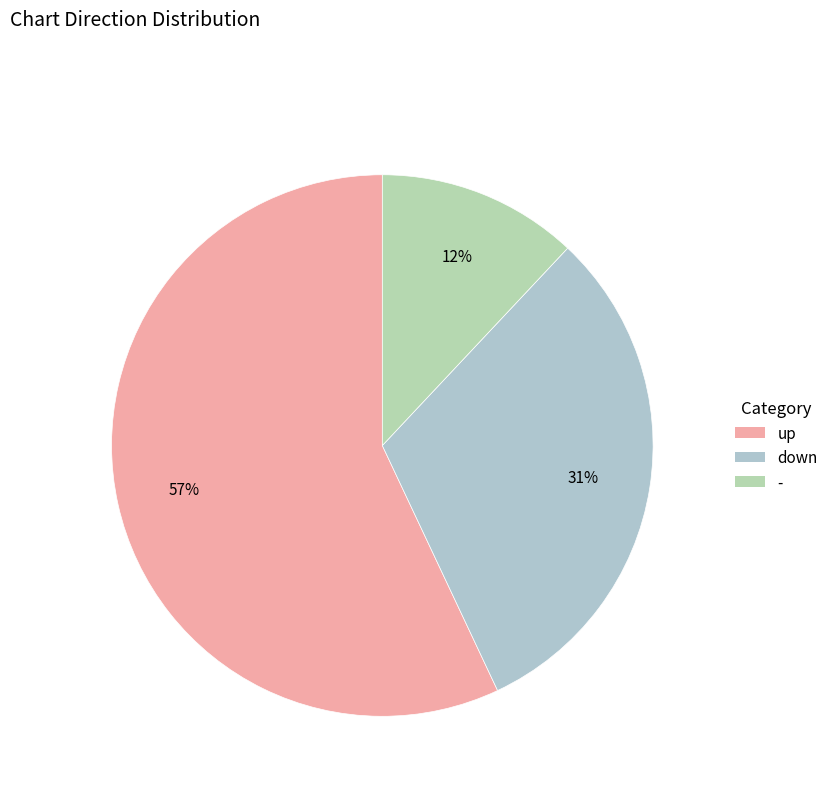

Rank the categories by value from highest to lowest.

up, down, -